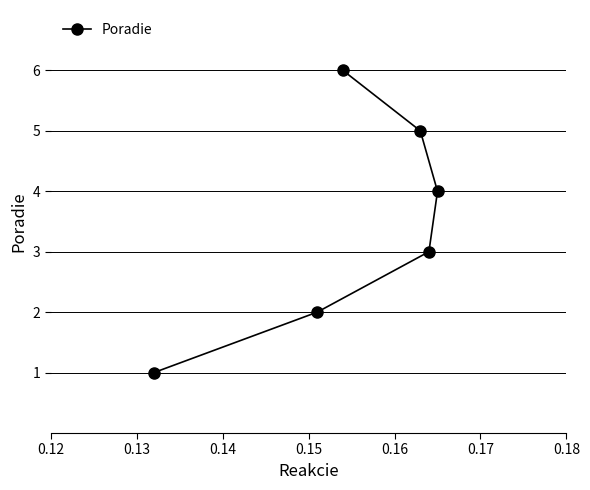

What is the maximum value shown in the chart?

6